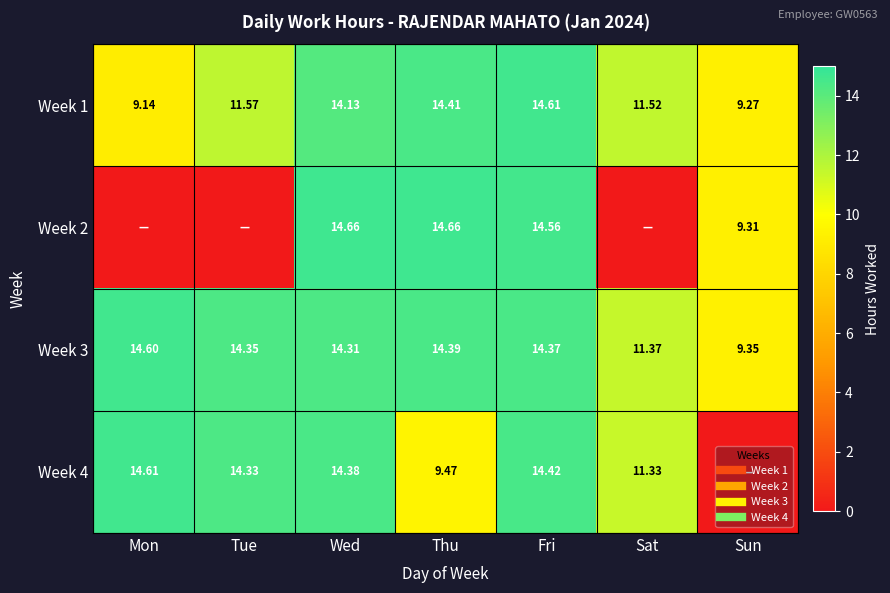

How many data points does each series have?

7